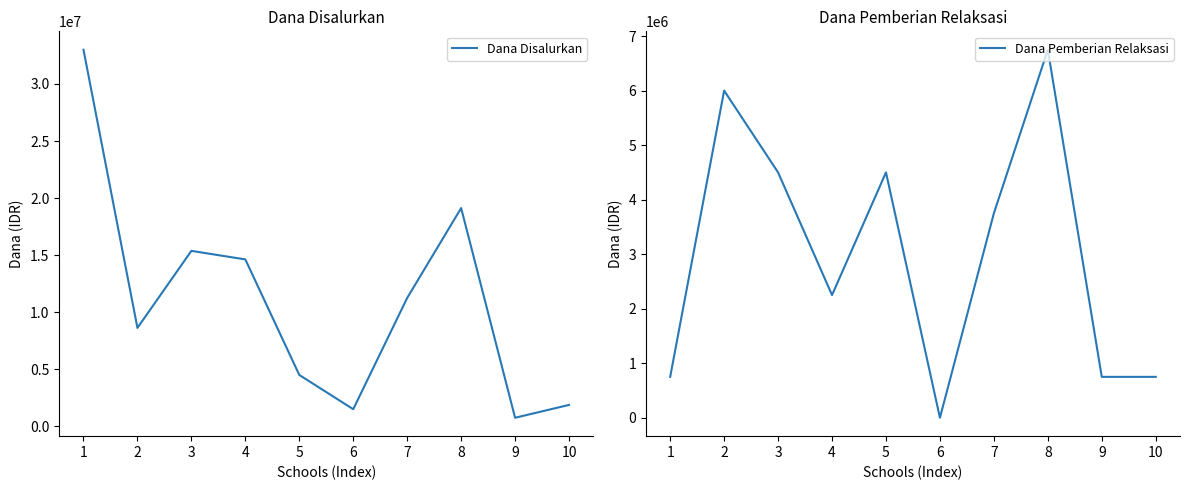

True or false: Dana Disalurkan and Dana Pemberian Relaksasi cross at least once.

False